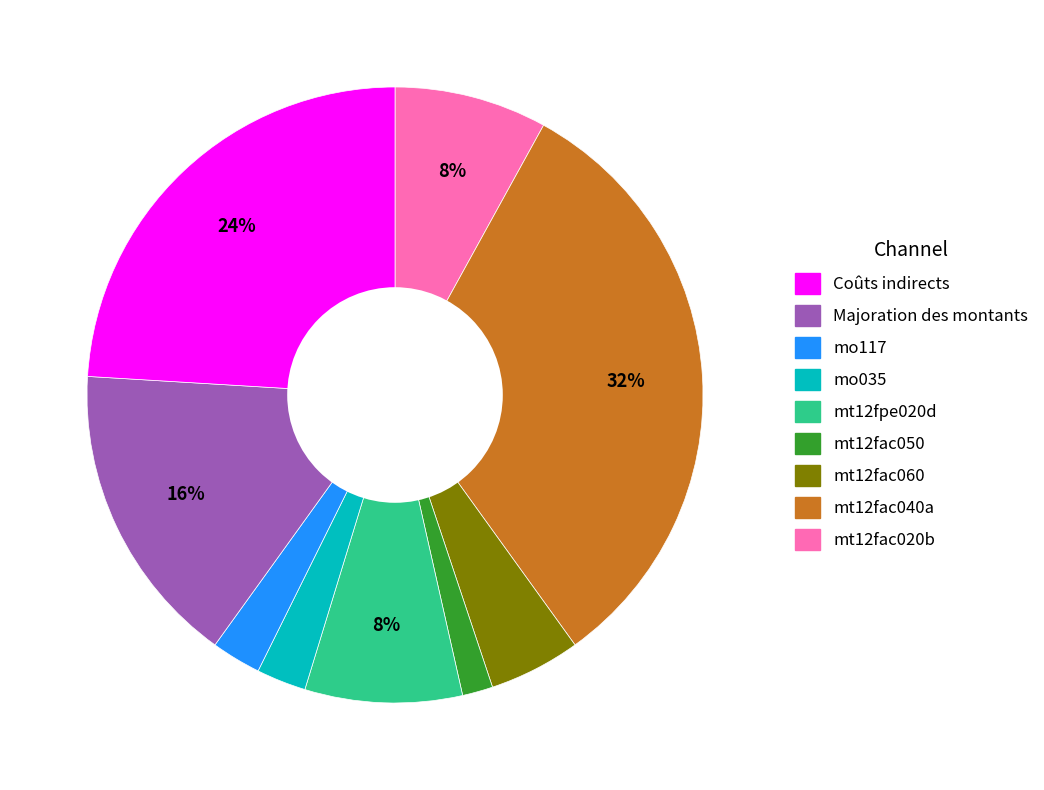

Does any single category account for the majority?

No